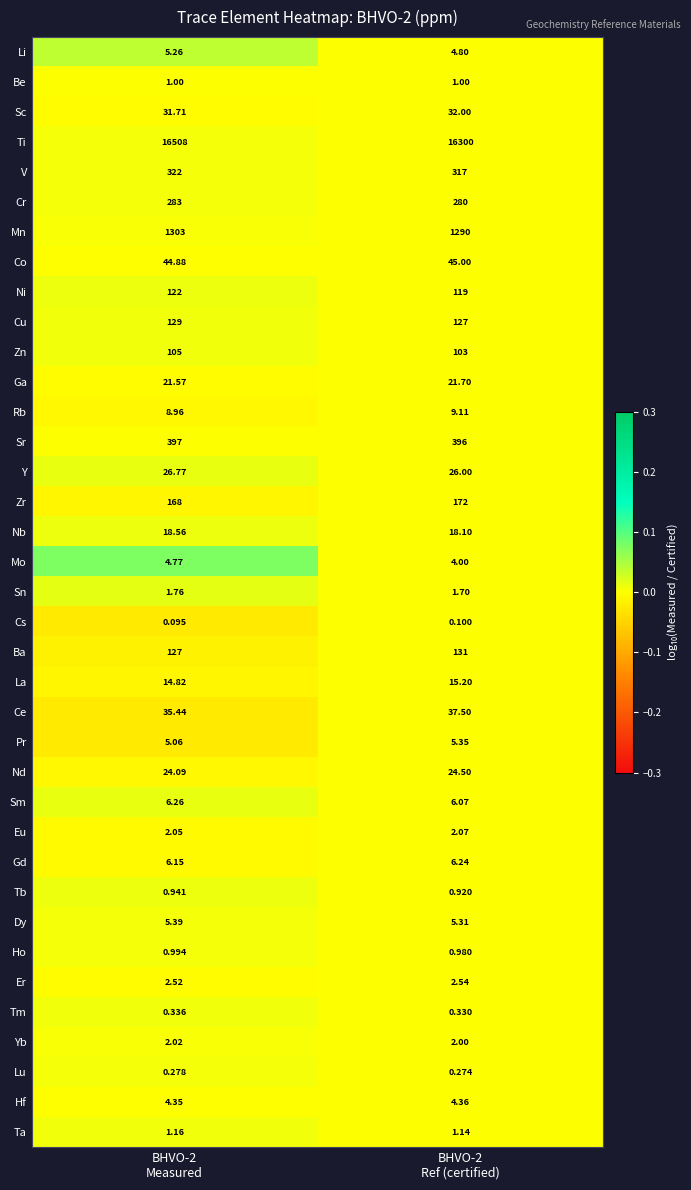

How many data points does each series have?

2